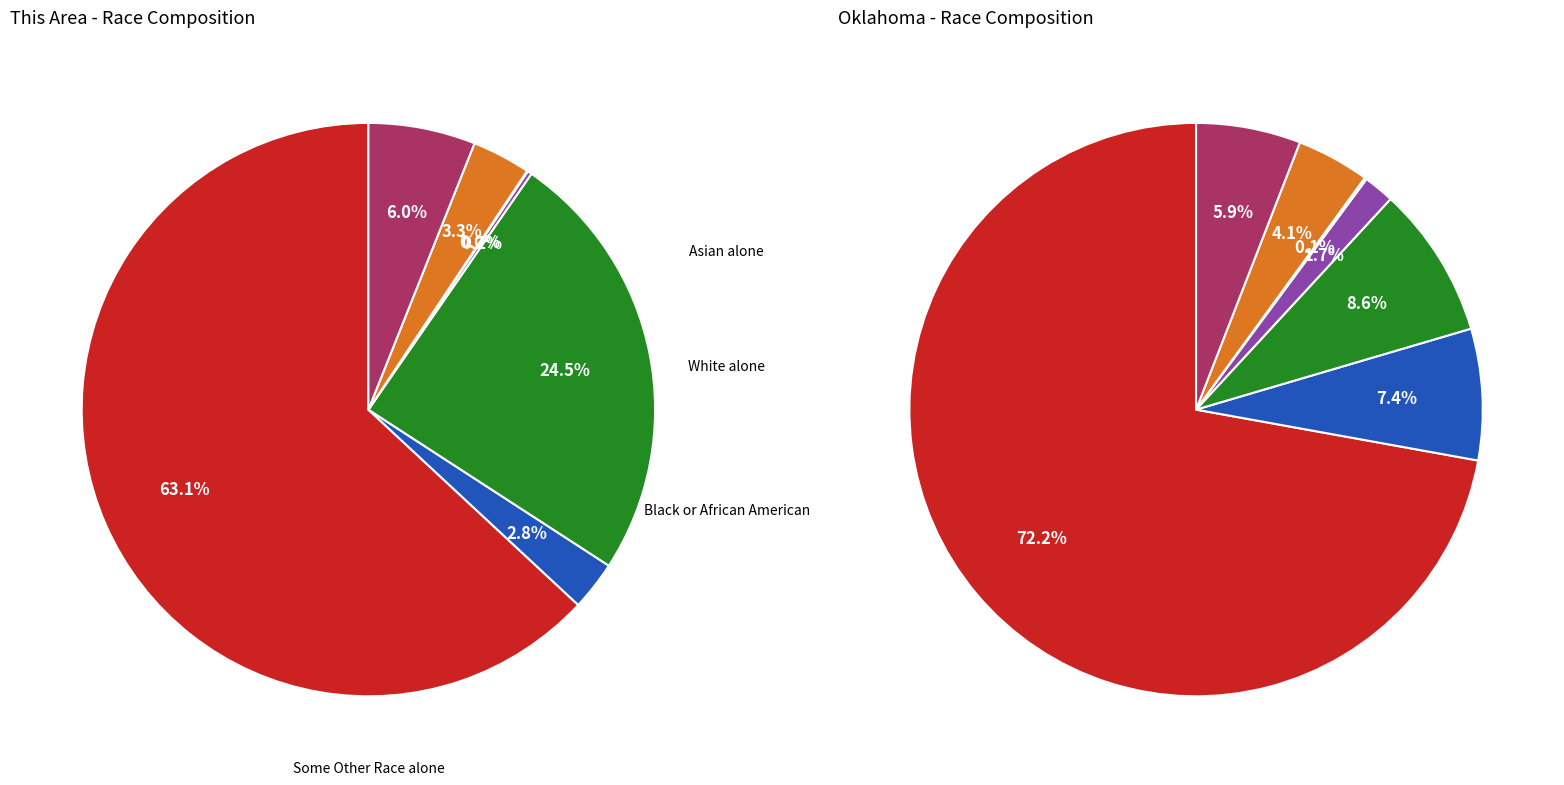

To the nearest percent, what is the combined percentage of Native Hawaiian and Other Pacific and Two or More Races?

6%